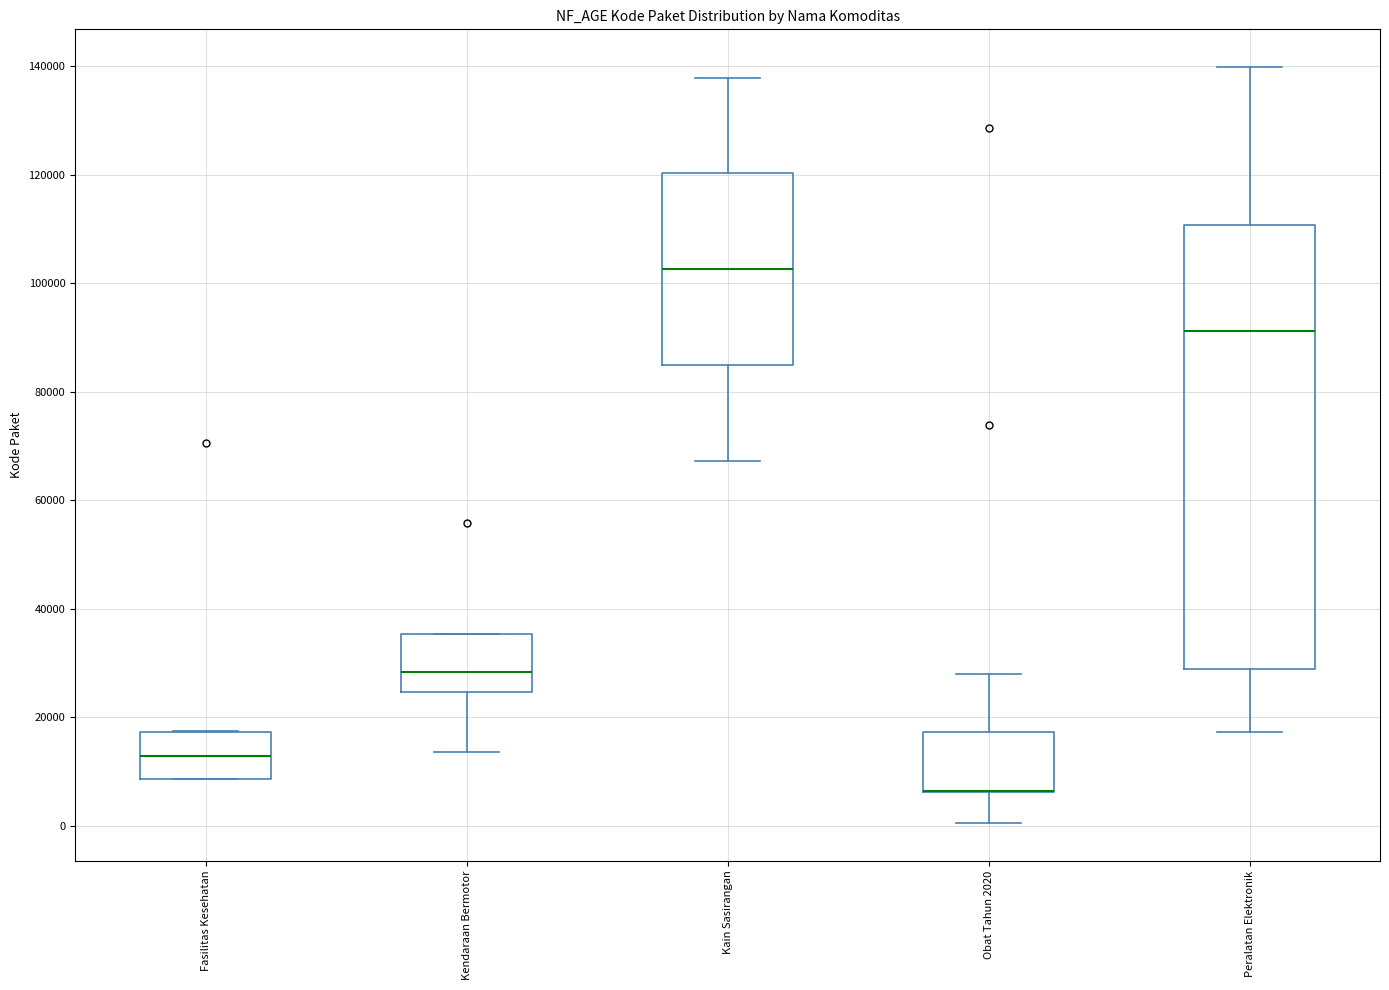

Reading left to right, transcribe this box plot: for each box, give where its median line is, the range the box spans, and where its two whiskers end, as read against the y-axis. The values are not printed on the chart, so give them approximately, as read against the axis.

Fasilitas Kesehatan: median 12000, box 8000 to 18000, whiskers 8000 to 18000
Kendaraan Bermotor: median 28000, box 24000 to 36000, whiskers 14000 to 36000
Kain Sasirangan: median 102000, box 84000 to 120000, whiskers 68000 to 138000
Obat Tahun 2020: median 6000 (drawn on the box's lower edge), box 6000 to 18000, whiskers 0 to 28000
Peralatan Elektronik: median 92000, box 28000 to 110000, whiskers 18000 to 140000